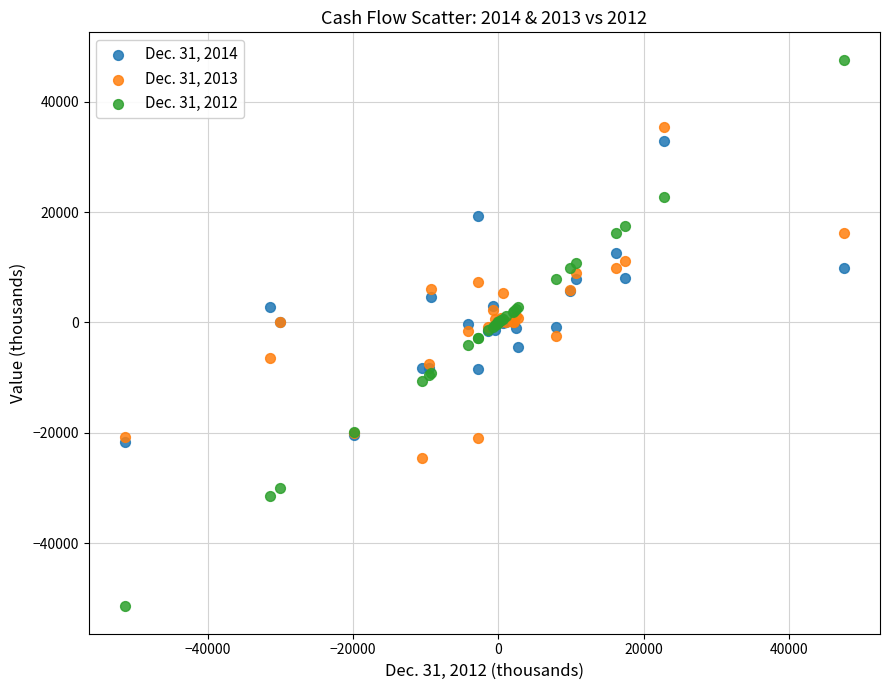

What are all the series names shown in the legend?

Dec. 31, 2014, Dec. 31, 2013, Dec. 31, 2012